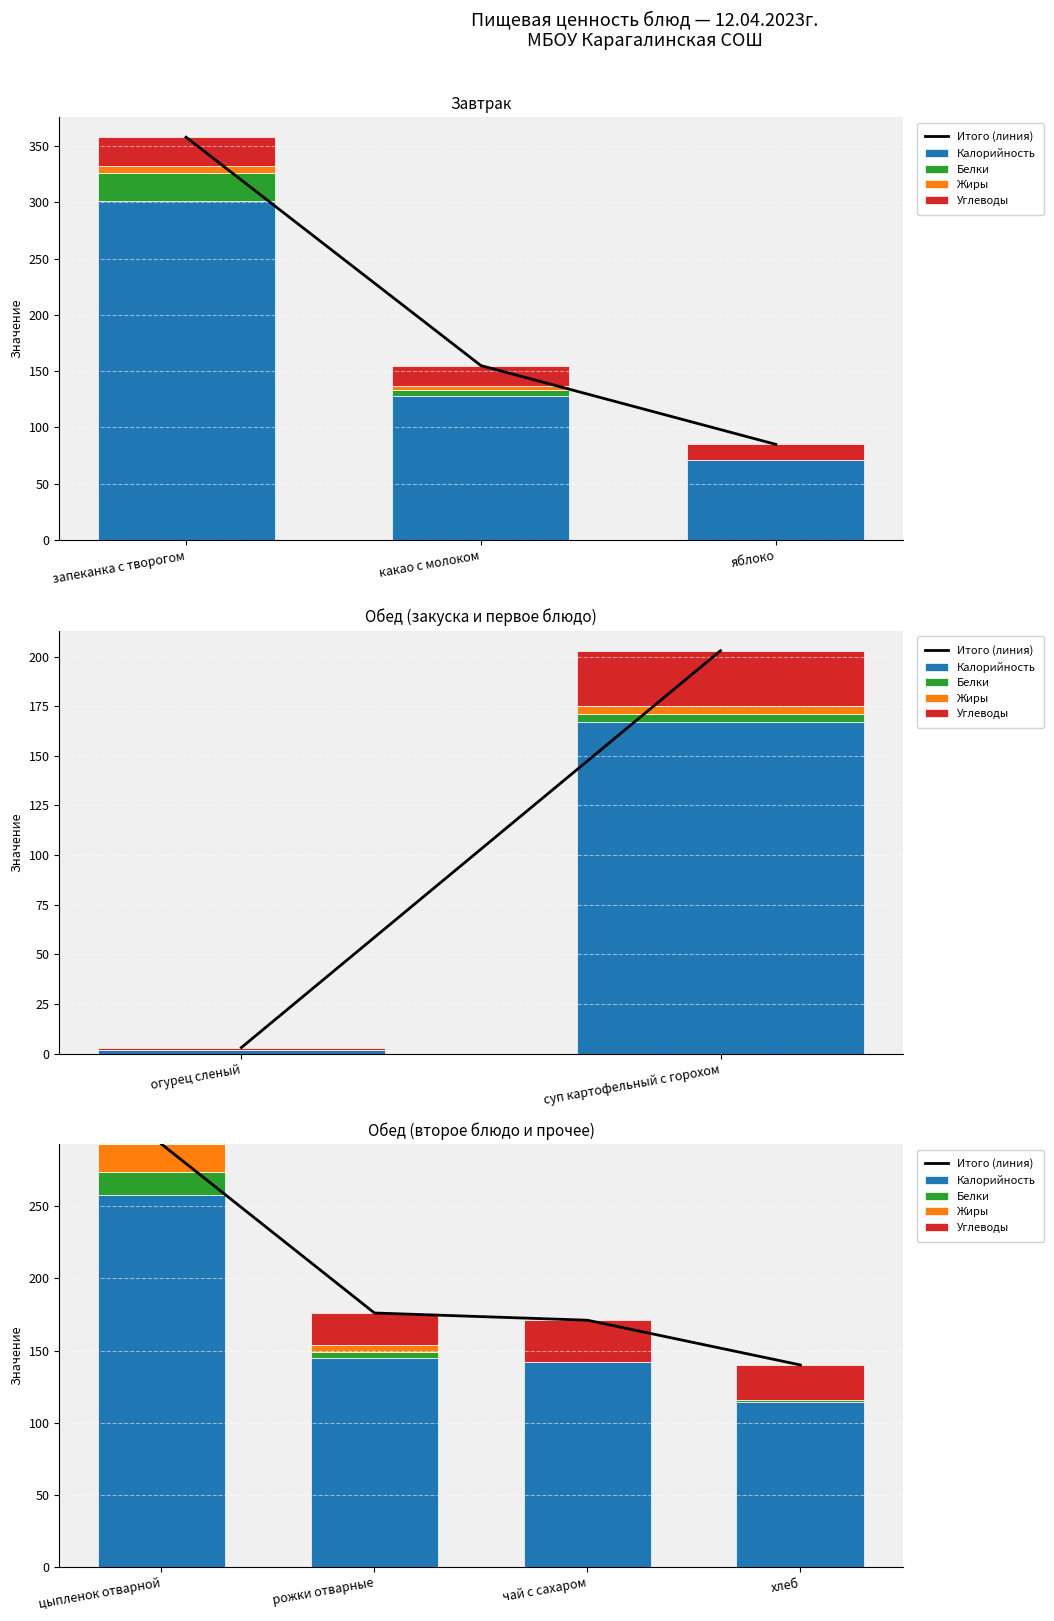

What is the average value of the Жиры series?

6